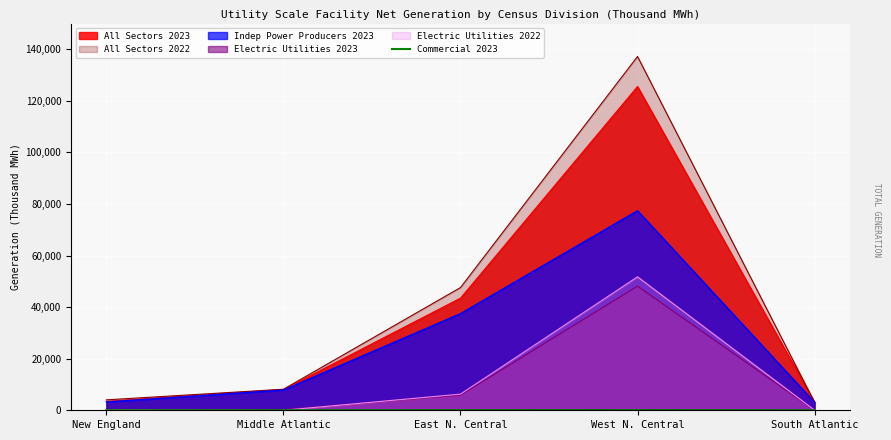

How many values exceed 24?

2